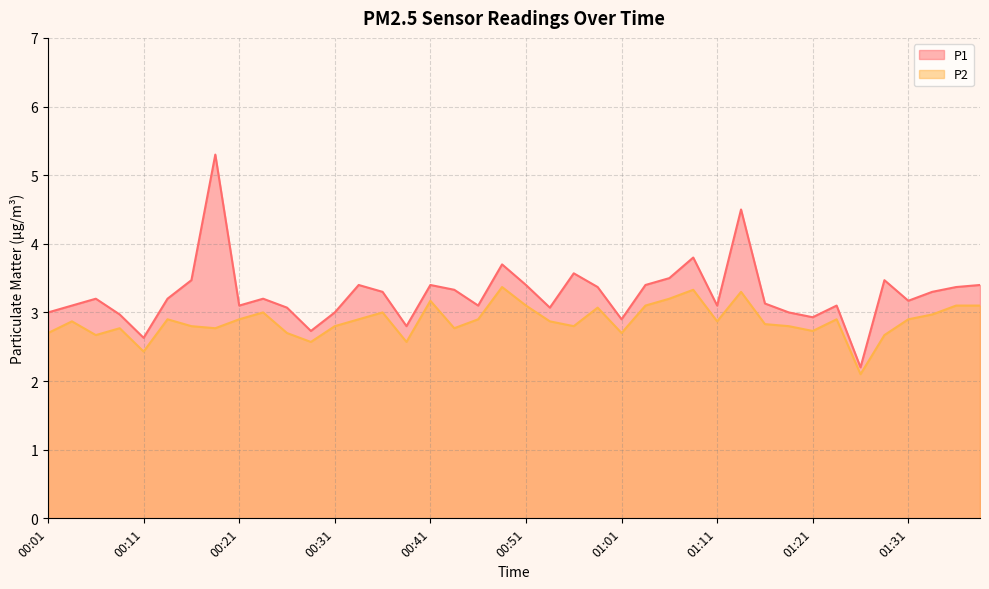

Does the chart display data point markers on the line(s)?

No